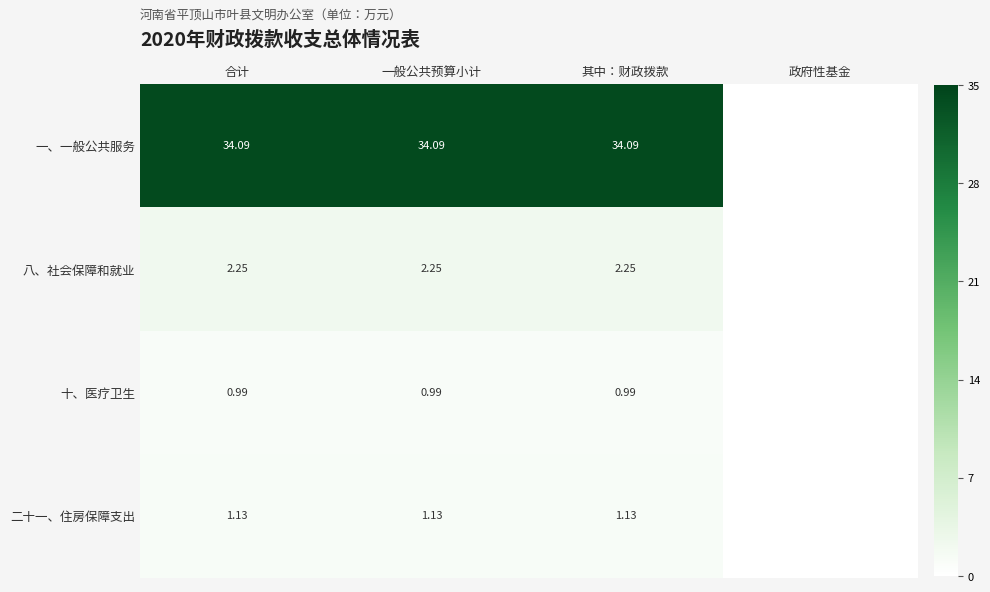

At 合计, list the series in order from smallest to largest.

十、医疗卫生, 二十一、住房保障支出, 八、社会保障和就业, 一、一般公共服务